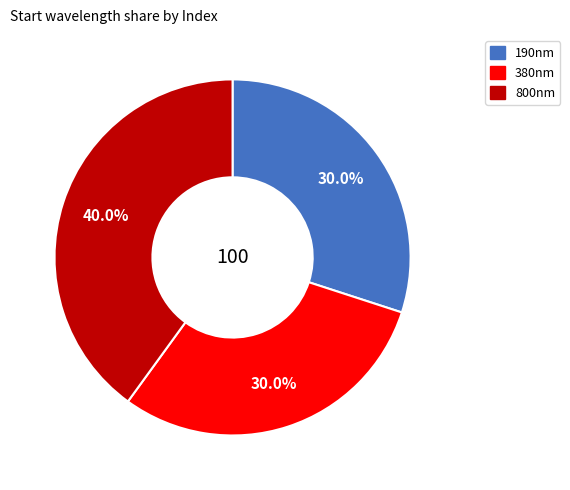

Is there a majority slice in this chart?

No